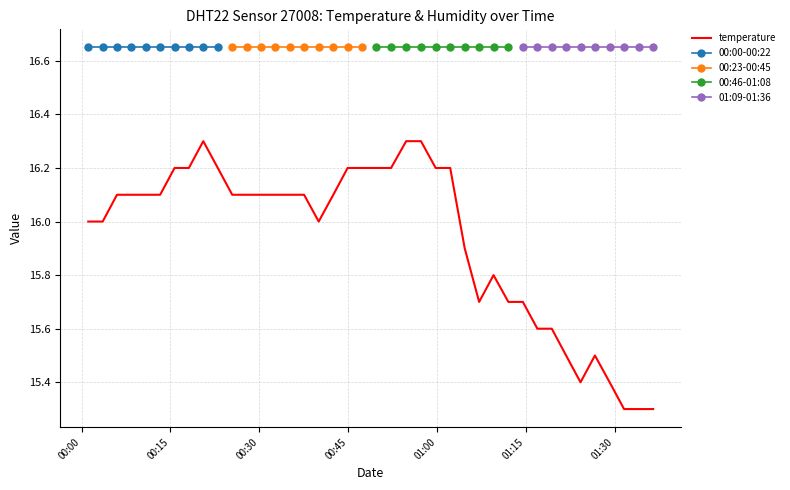

Rank the categories by value from highest to lowest.

2022-07-10T00:20:33, 2022-07-10T00:54:48, 2022-07-10T00:57:18, 2022-07-10T00:15:42, 2022-07-10T00:18:07, 2022-07-10T00:23:00, 2022-07-10T00:44:55, 2022-07-10T00:47:21, 2022-07-10T00:49:47, 2022-07-10T00:52:15, 2022-07-10T00:59:47, 2022-07-10T01:02:14, 2022-07-10T00:05:59, 2022-07-10T00:08:25, 2022-07-10T00:10:51, 2022-07-10T00:13:16, 2022-07-10T00:25:26, 2022-07-10T00:27:52, 2022-07-10T00:30:17, 2022-07-10T00:32:43, 2022-07-10T00:35:09, 2022-07-10T00:37:34, 2022-07-10T00:42:30, 2022-07-10T00:01:08, 2022-07-10T00:03:34, 2022-07-10T00:40:02, 2022-07-10T01:04:41, 2022-07-10T01:09:33, 2022-07-10T01:07:07, 2022-07-10T01:12:03, 2022-07-10T01:14:30, 2022-07-10T01:16:57, 2022-07-10T01:19:23, 2022-07-10T01:21:48, 2022-07-10T01:26:40, 2022-07-10T01:24:14, 2022-07-10T01:29:09, 2022-07-10T01:31:35, 2022-07-10T01:34:02, 2022-07-10T01:36:30